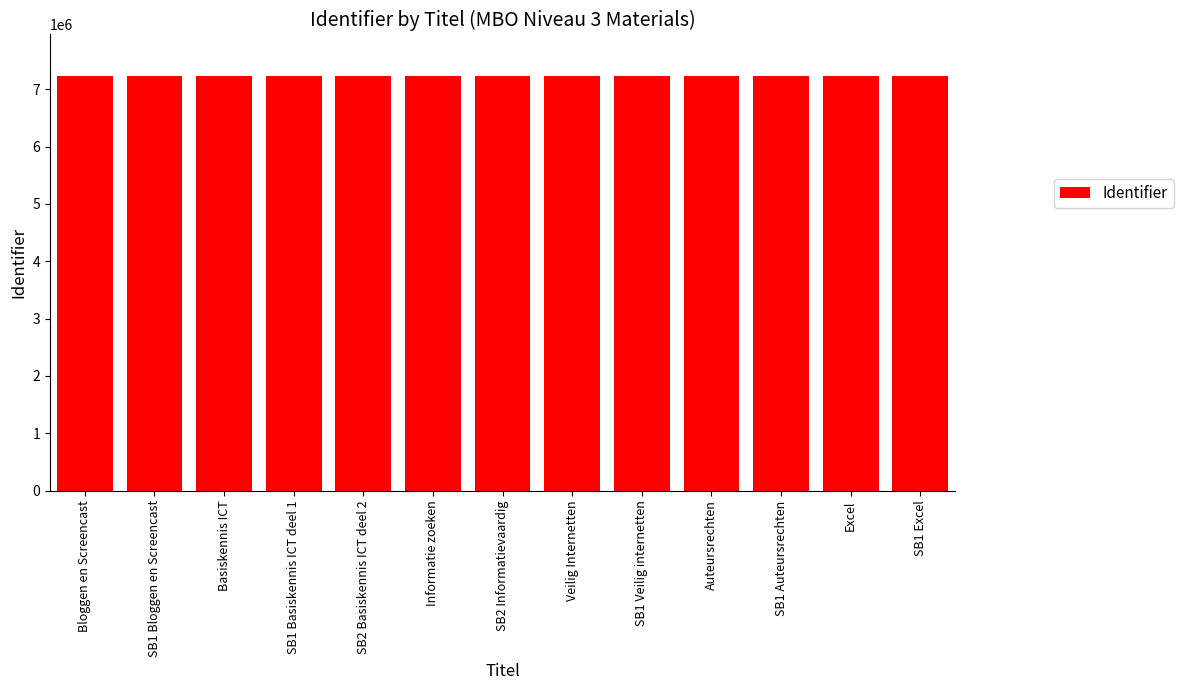

Is it true that the value at SB1 Veilig internetten is 7232160?

True